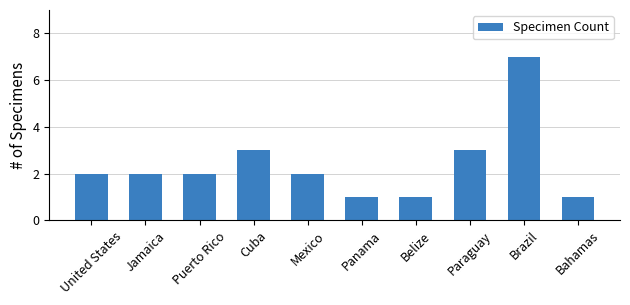

The value at Brazil is 2. True or false?

False